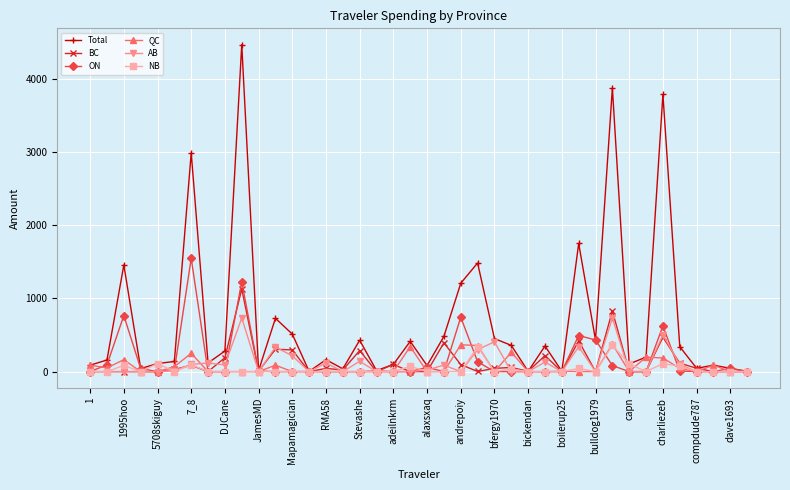

At how many categories does at least one series exceed 2547?

4